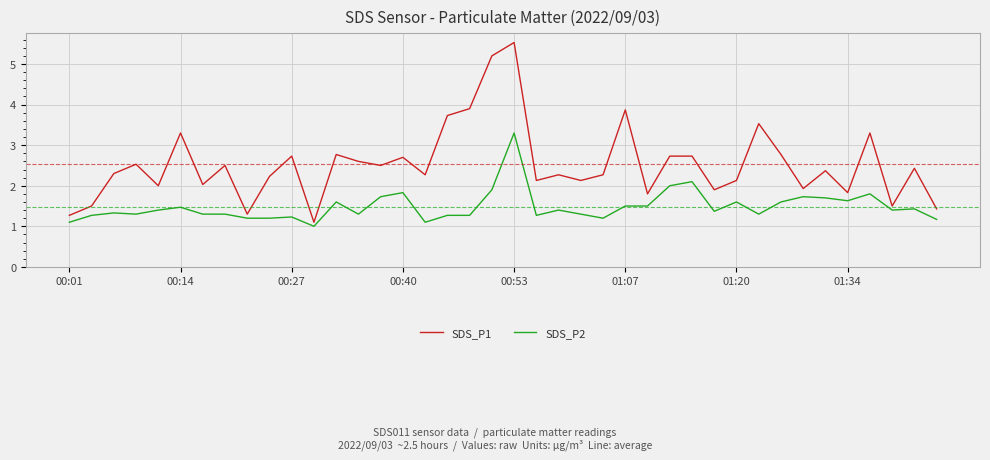

True or false: SDS_P2 and SDS_P1 intersect in this chart.

False